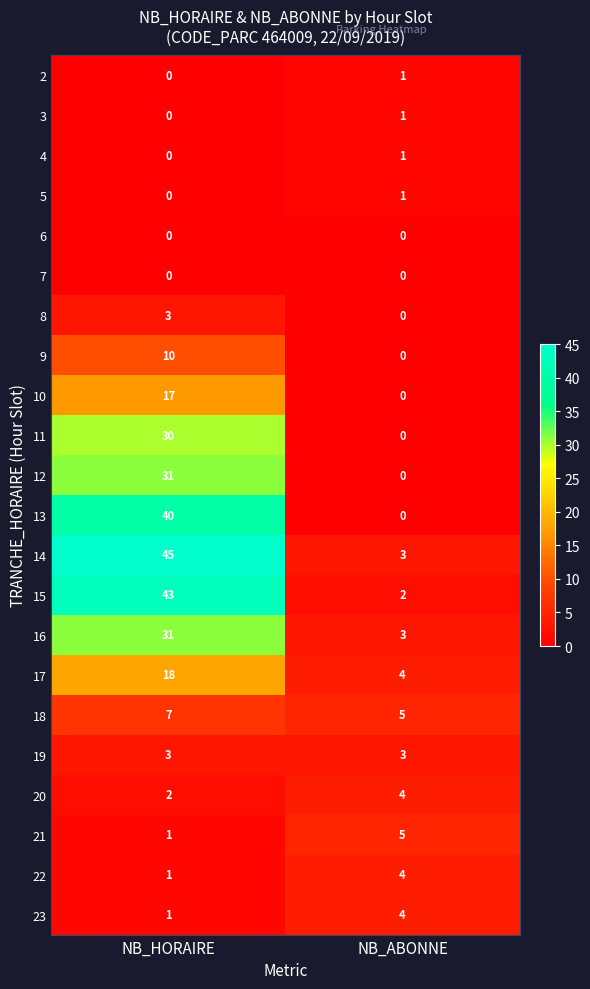

What is the difference between the highest and lowest values at NB_HORAIRE?

45